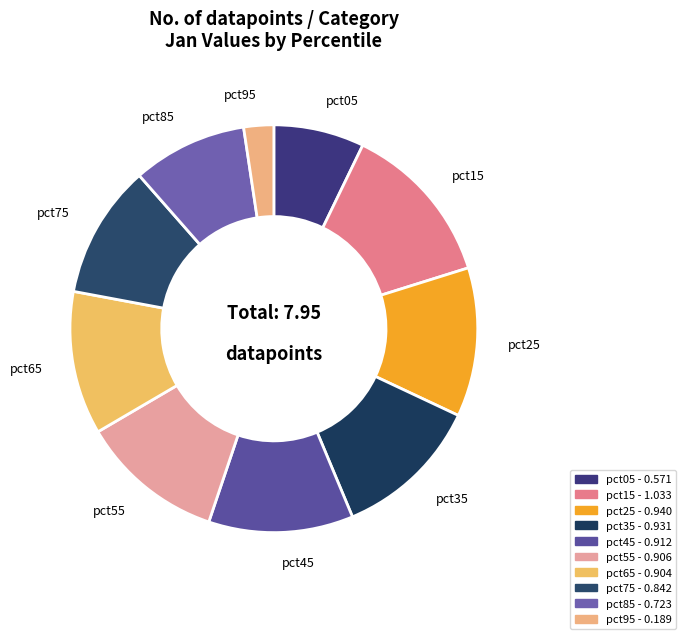

Which has a higher value, pct55 or pct95?

pct55